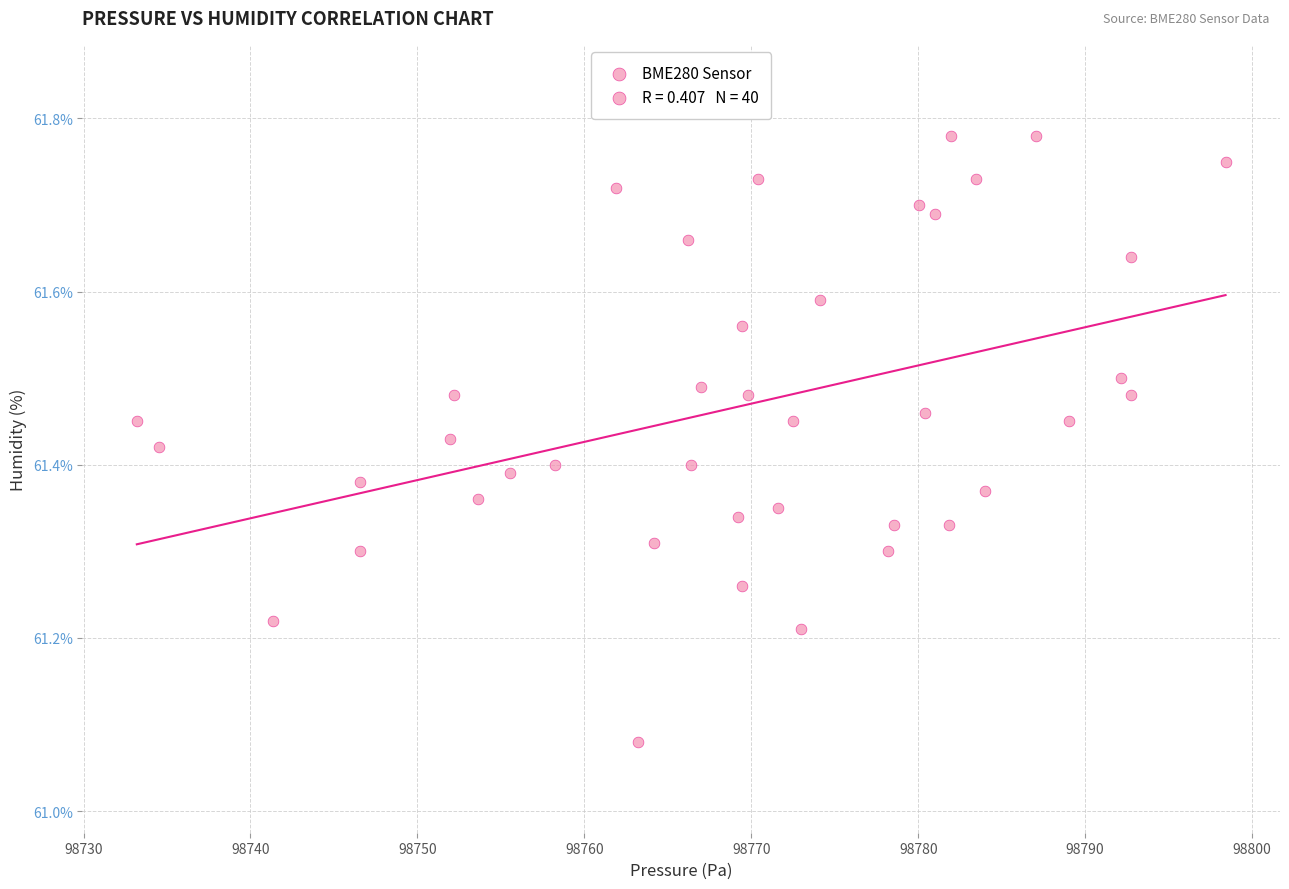

What is the range of Y values (max minus min)?

0.7